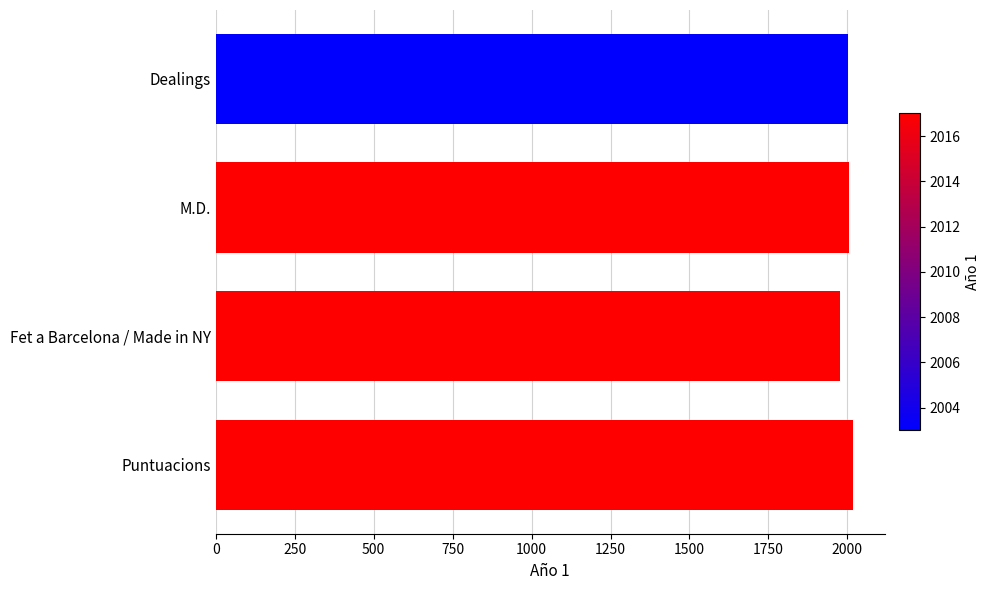

What is the difference between the maximum and minimum values?

40